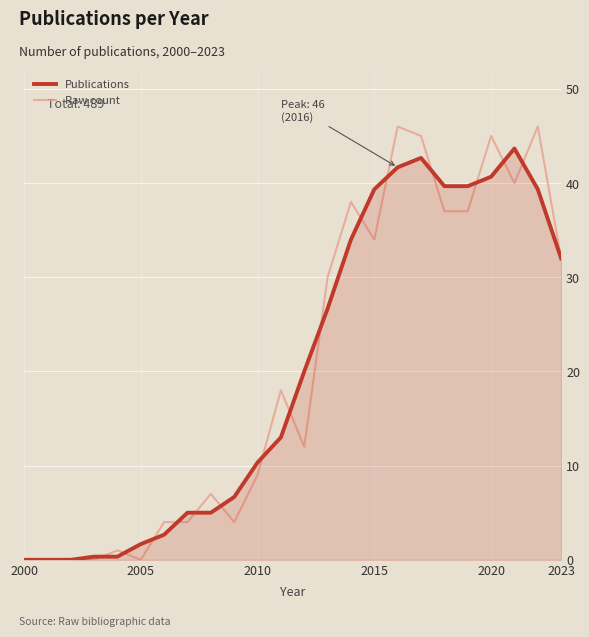

Which series has the widest spread of values?

Raw count